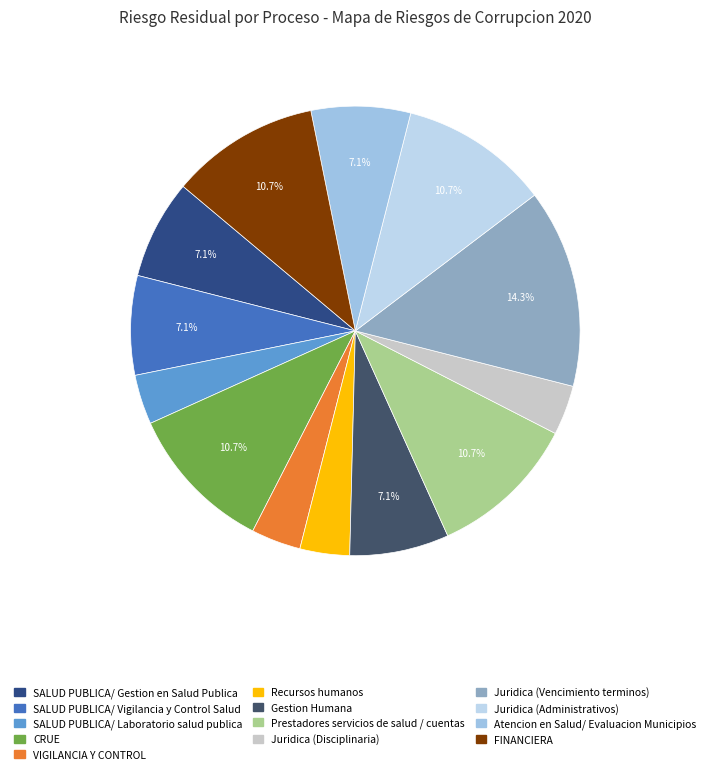

Is there any slice that represents more than half of the pie?

No